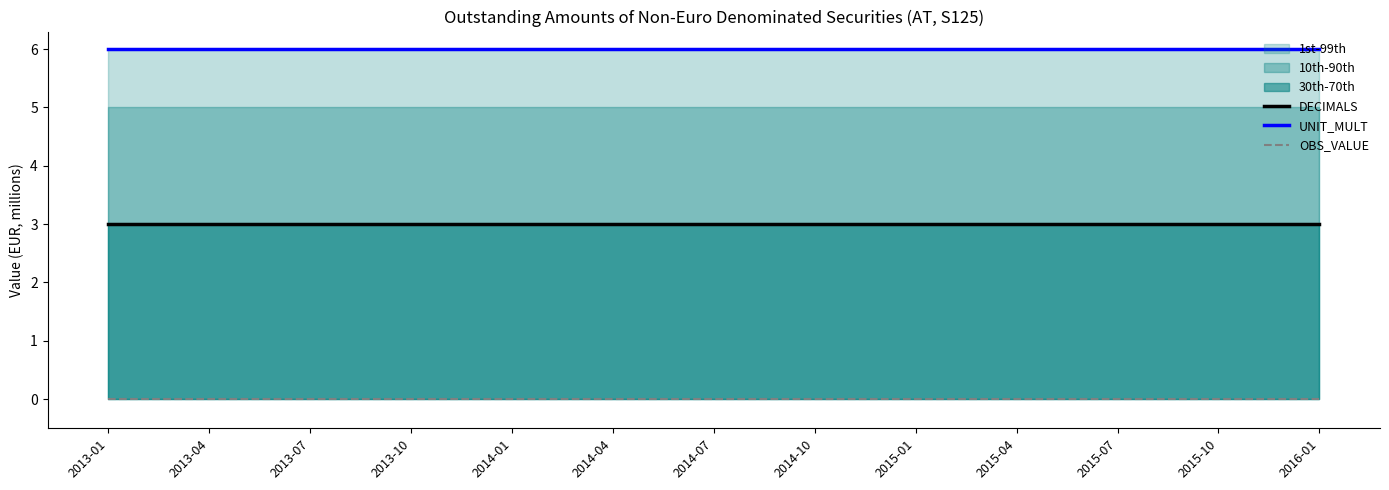

Reading left to right, extract all data points from this chart.

DECIMALS: 2013-01=3	2013-04=3	2013-07=3	2013-10=3	2014-01=3	2014-04=3	2014-07=3	2014-10=3	2015-01=3	2015-04=3	2015-07=3	2015-10=3	2016-01=3
UNIT_MULT: 2013-01=6	2013-04=6	2013-07=6	2013-10=6	2014-01=6	2014-04=6	2014-07=6	2014-10=6	2015-01=6	2015-04=6	2015-07=6	2015-10=6	2016-01=6
OBS_VALUE: 2013-01=0	2013-04=0	2013-07=0	2013-10=0	2014-01=0	2014-04=0	2014-07=0	2014-10=0	2015-01=0	2015-04=0	2015-07=0	2015-10=0	2016-01=0